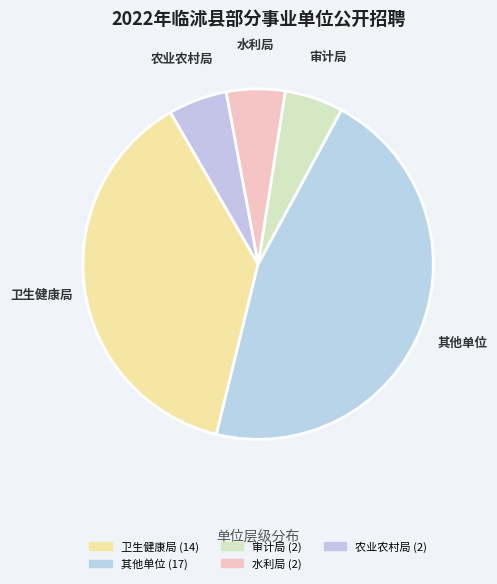

How many segments does this pie chart have?

5